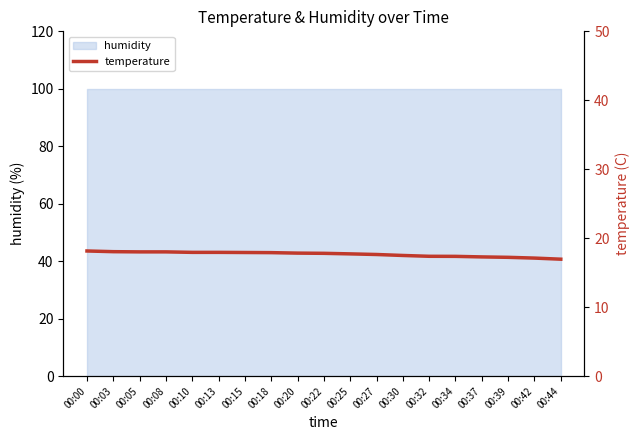

Between 00:05 and 00:10, which is larger?

00:05